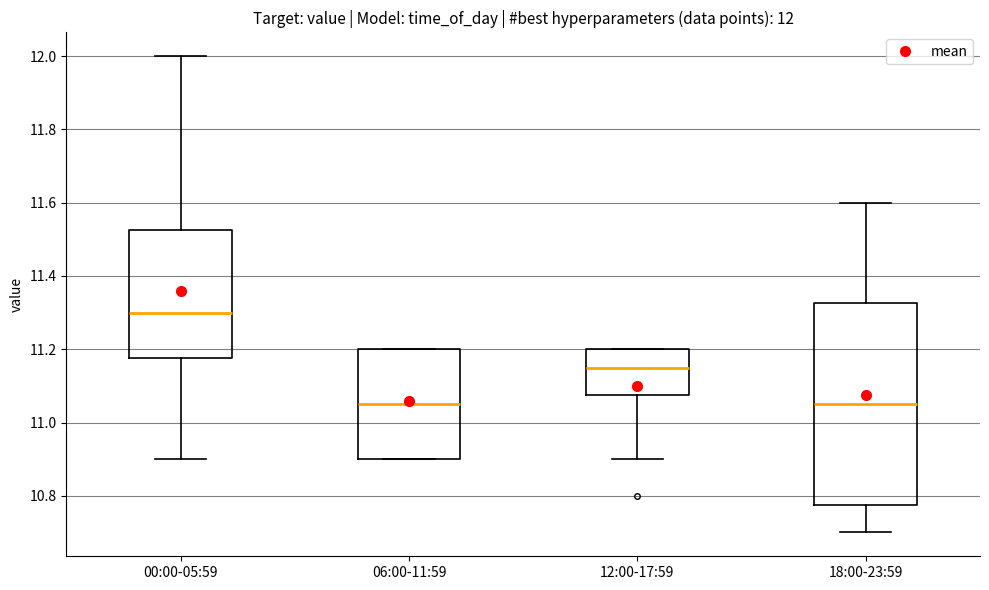

Comparing the boxes themselves (not the whiskers), which one is the tallest?

18:00-23:59